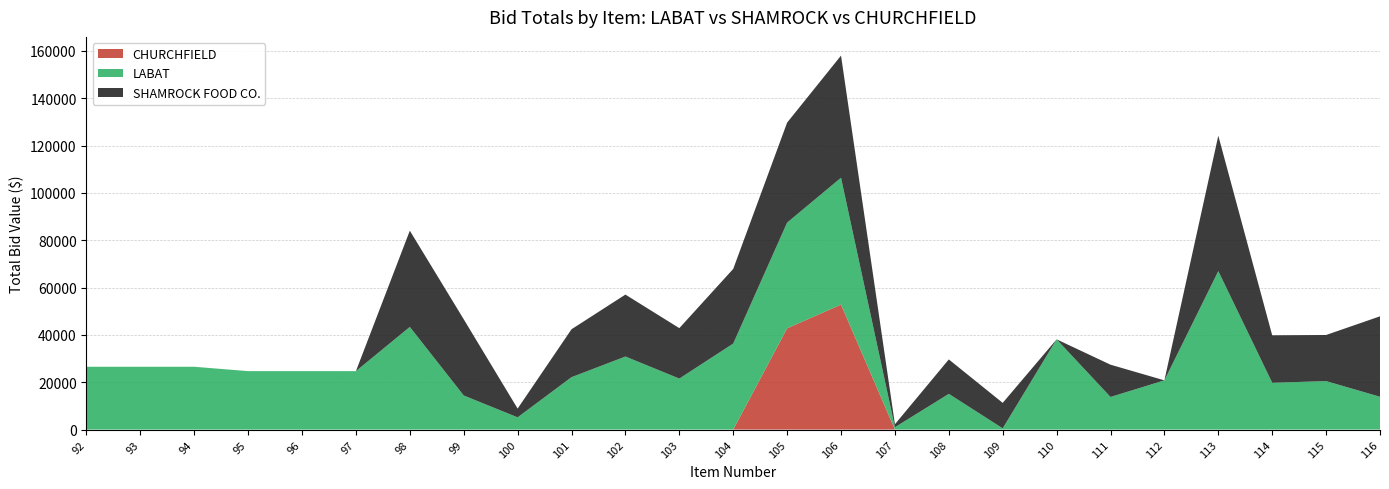

The value of CHURCHFIELD at 109 is 29413.9. True or false?

False